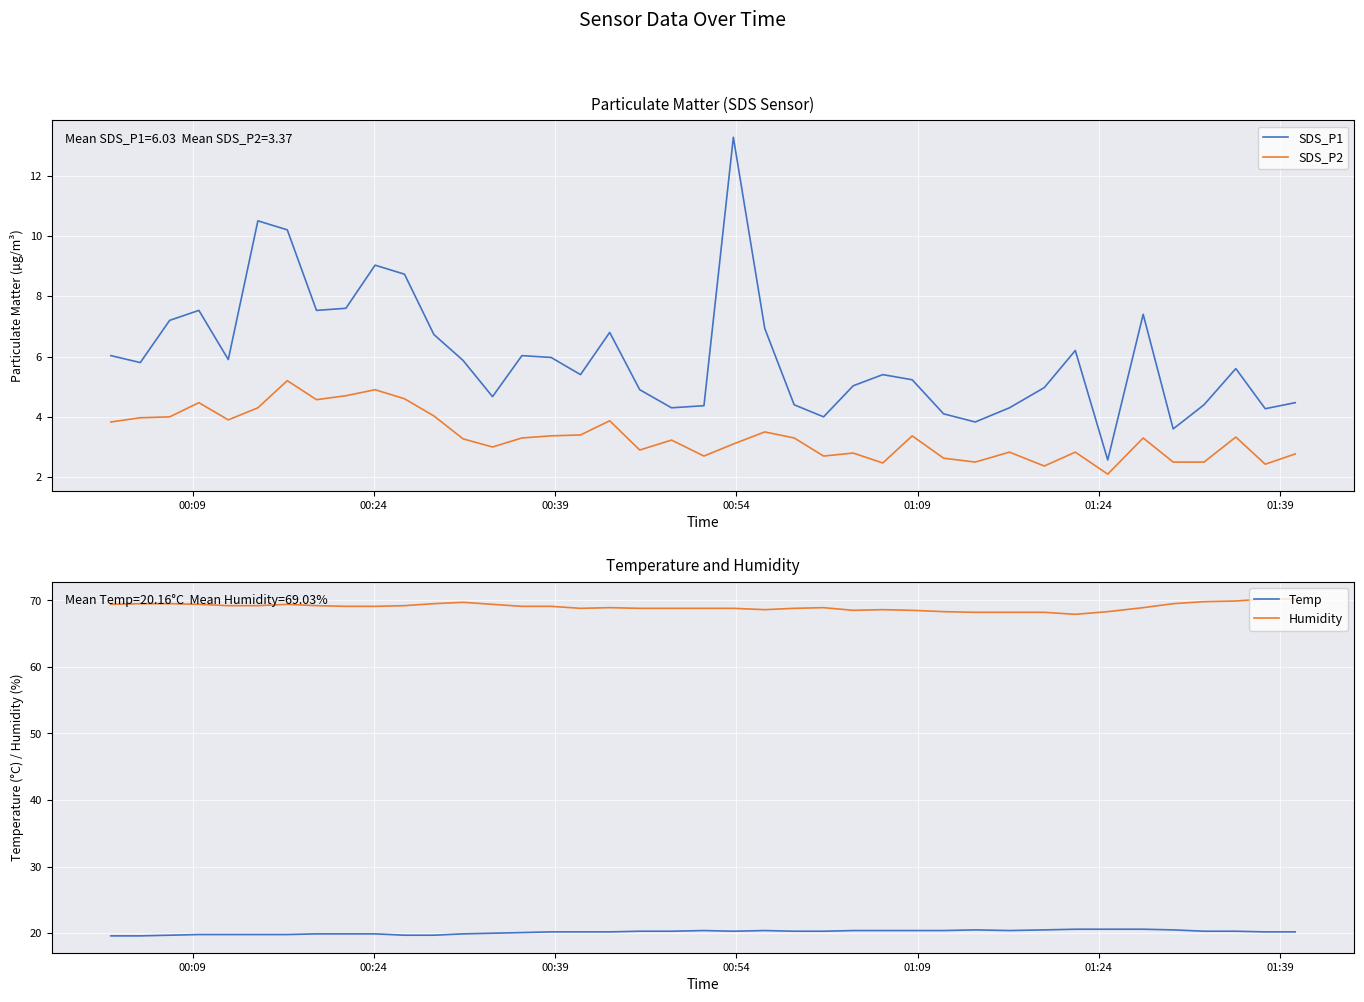

What is the smallest value displayed?

2.1